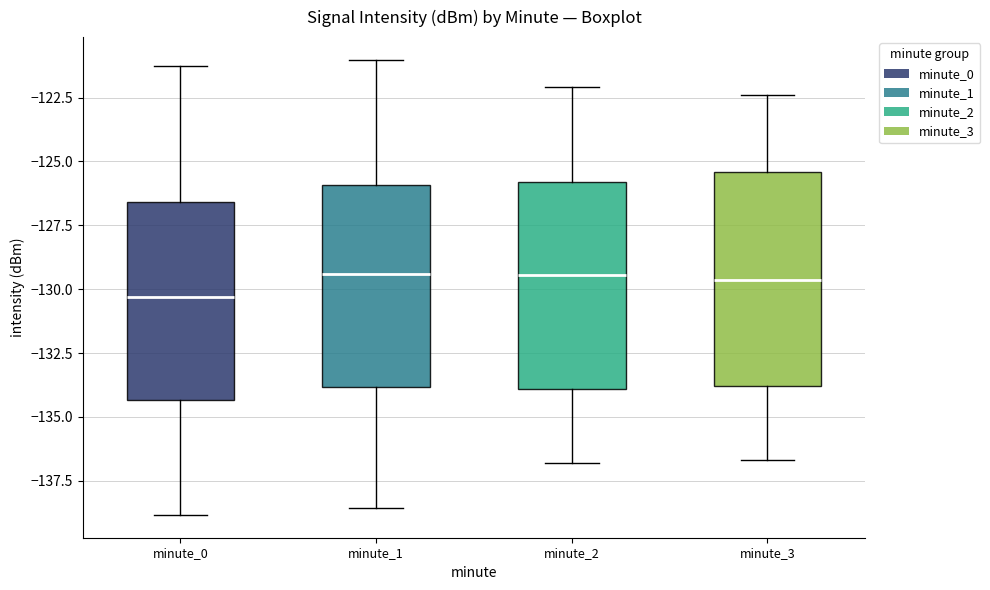

Where does the median line of the box for minute_2 sit on the y-axis? The values are not printed on the chart, so give them approximately, as read against the axis.

-129.5